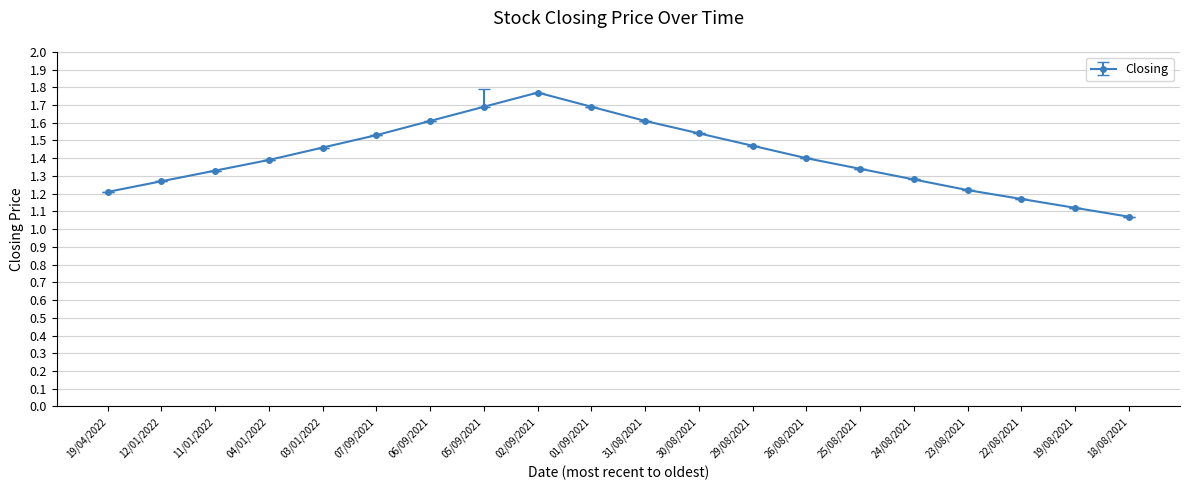

True or false: the data shows 1.6 at 31/08/2021.

True